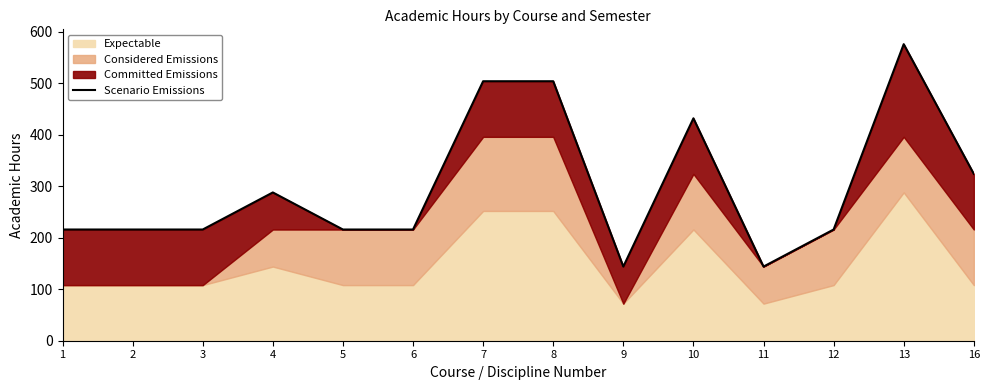

How many points are higher than both their immediate neighbors (excluding endpoints)?

3